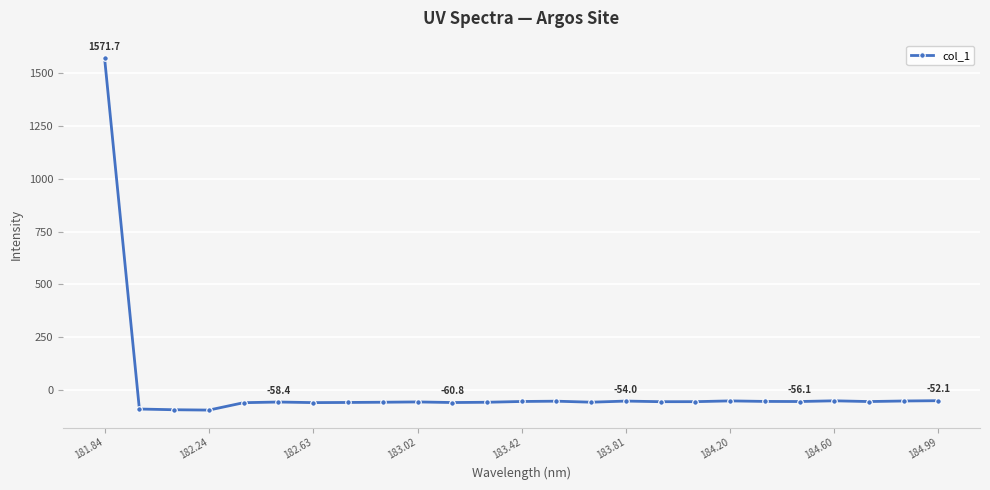

What is the minimum value shown in the chart?

-96.6